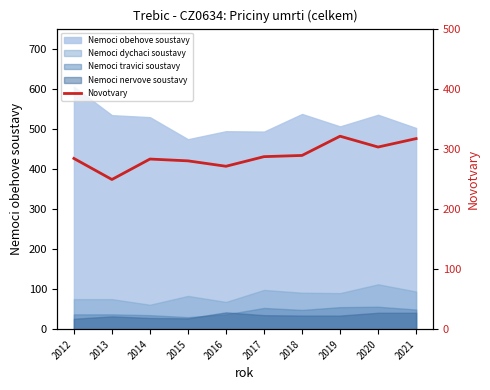

At which label is the value closest to 285?

2012